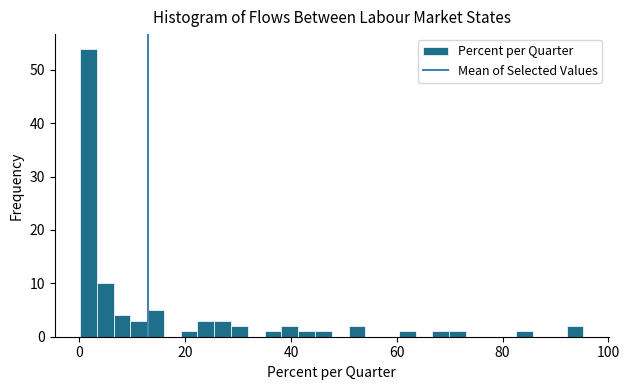

Around what value on the x-axis is the tallest bar? Give the approximate position of its centre, as read against the axis.

2